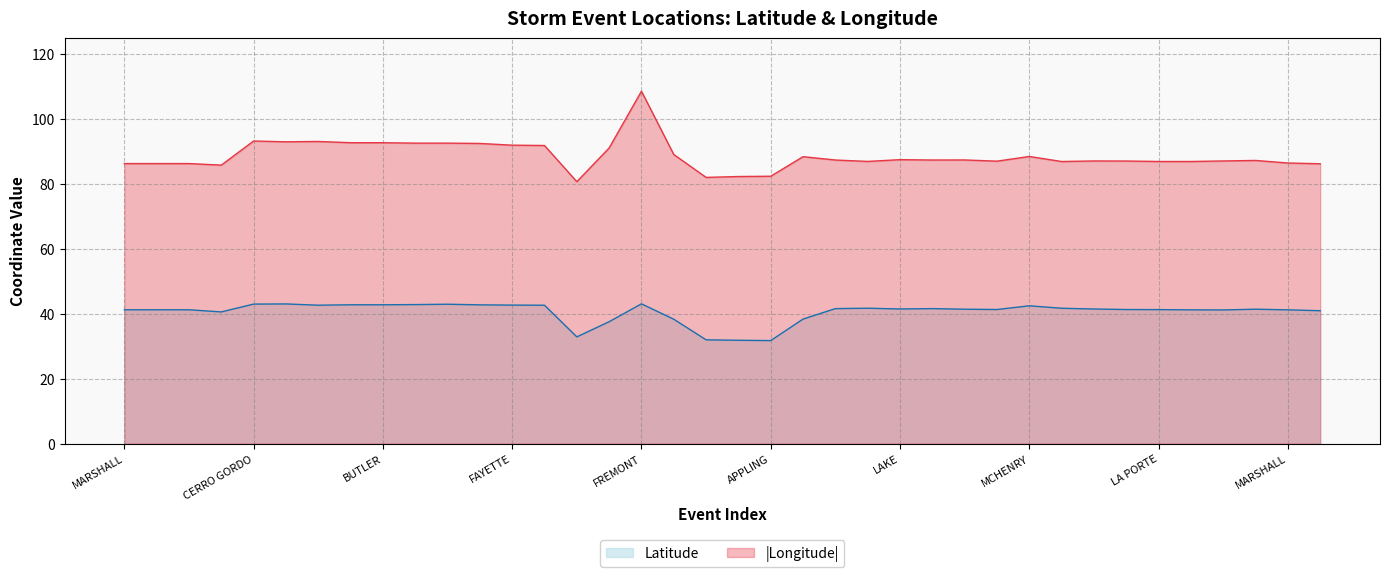

What is the value of the Latitude point at the 11th from the left?

43.0